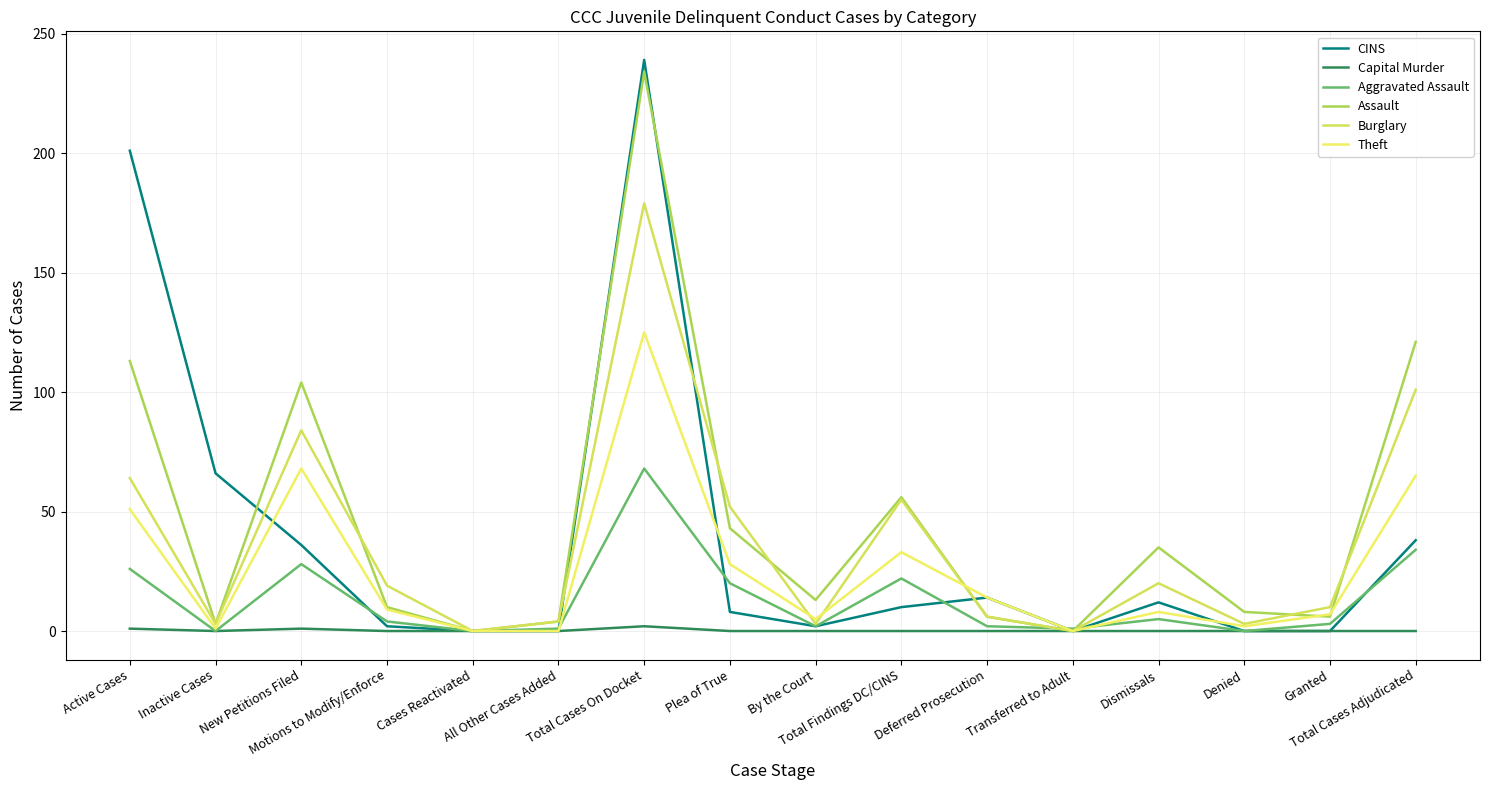

How many lines are shown in the chart?

6